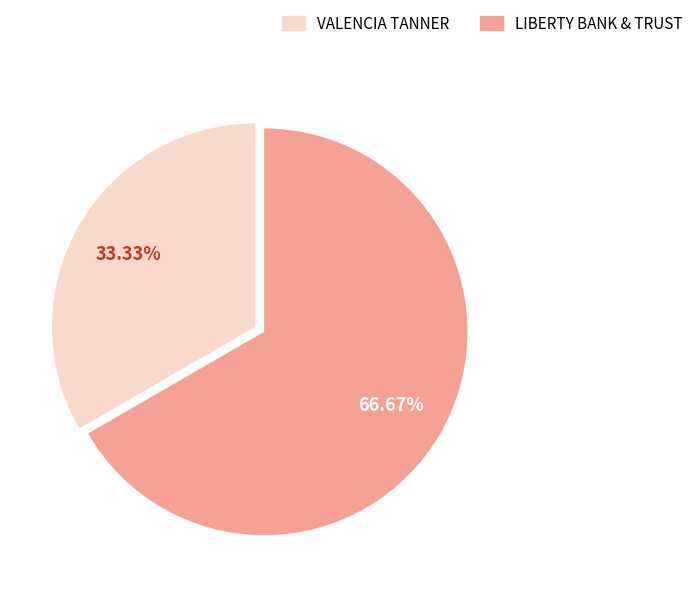

The LIBERTY BANK & TRUST slice represents 92% of the pie. True or false?

False